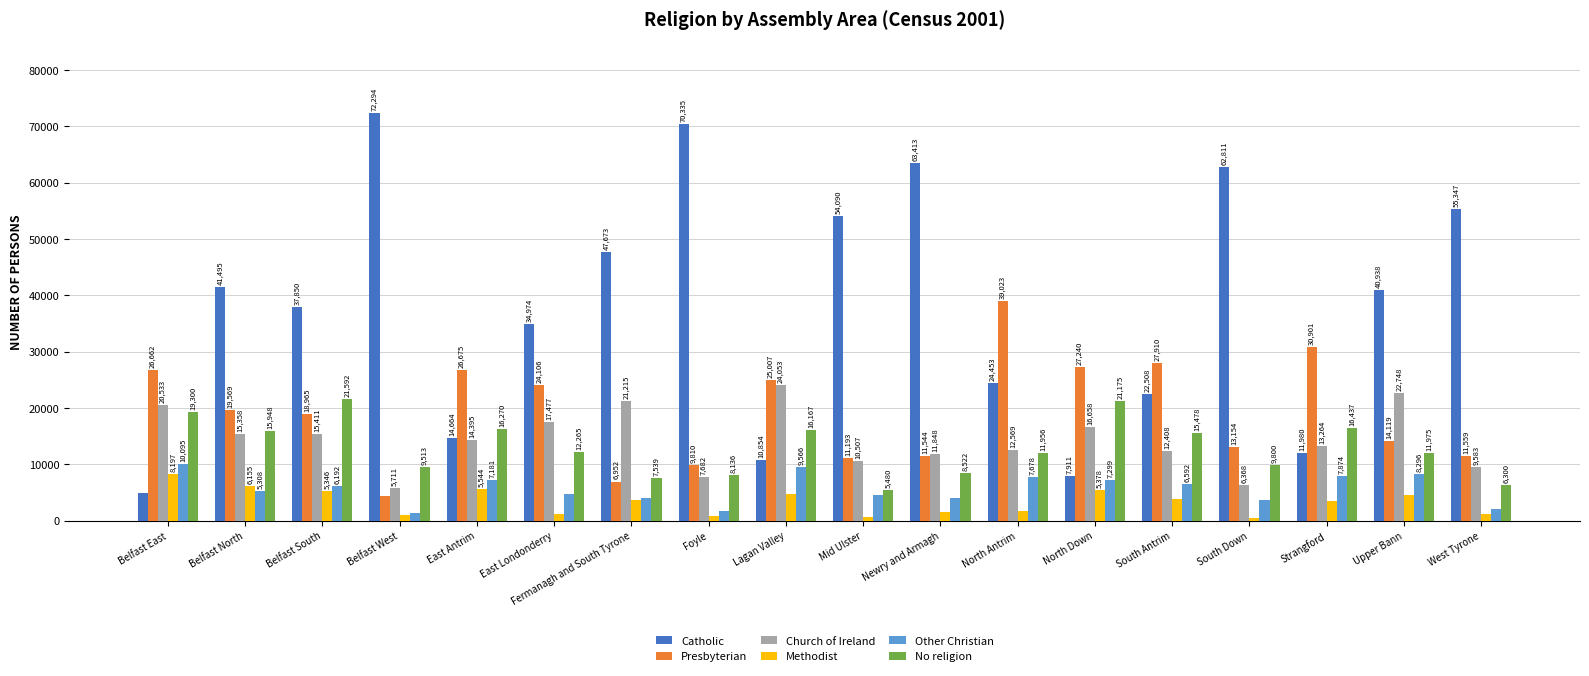

What is the minimum value for Other Christian?

1320